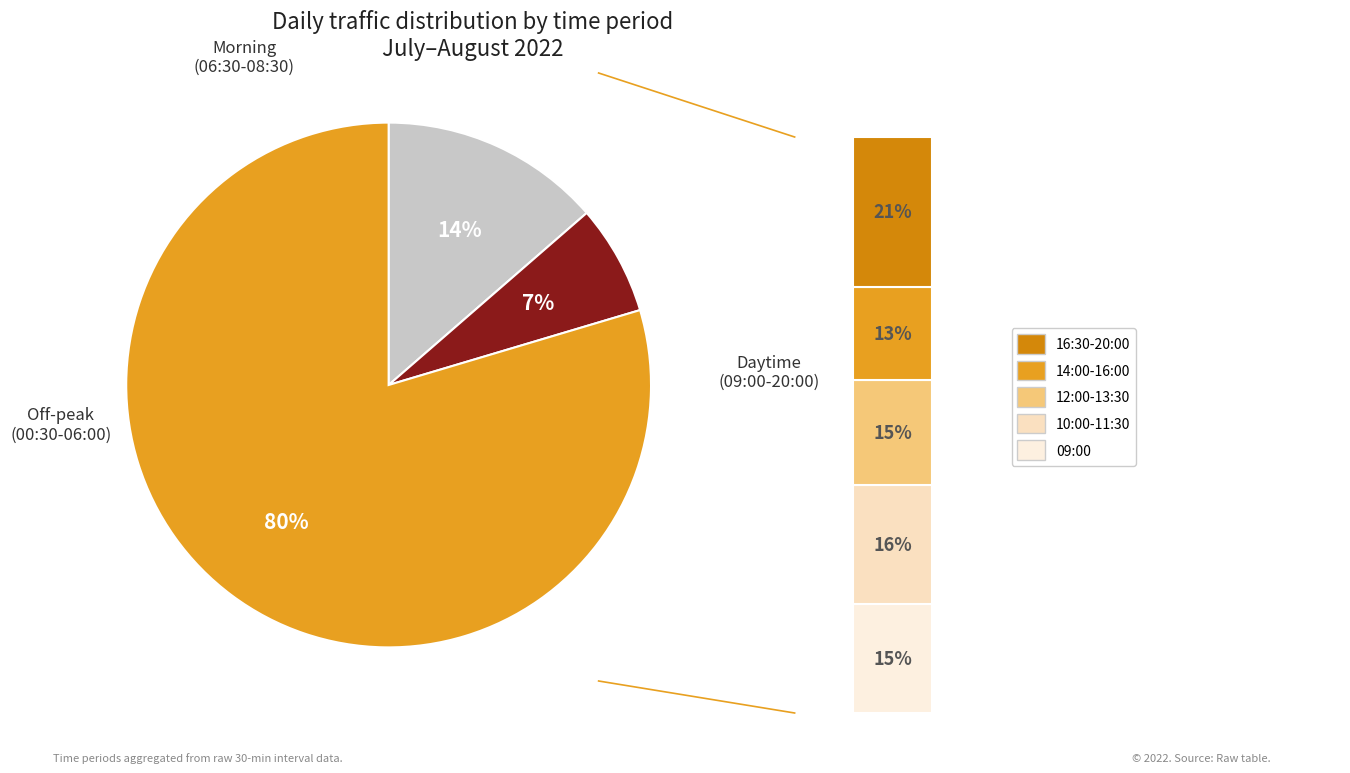

To the nearest percent, what is the average slice percentage?

33%